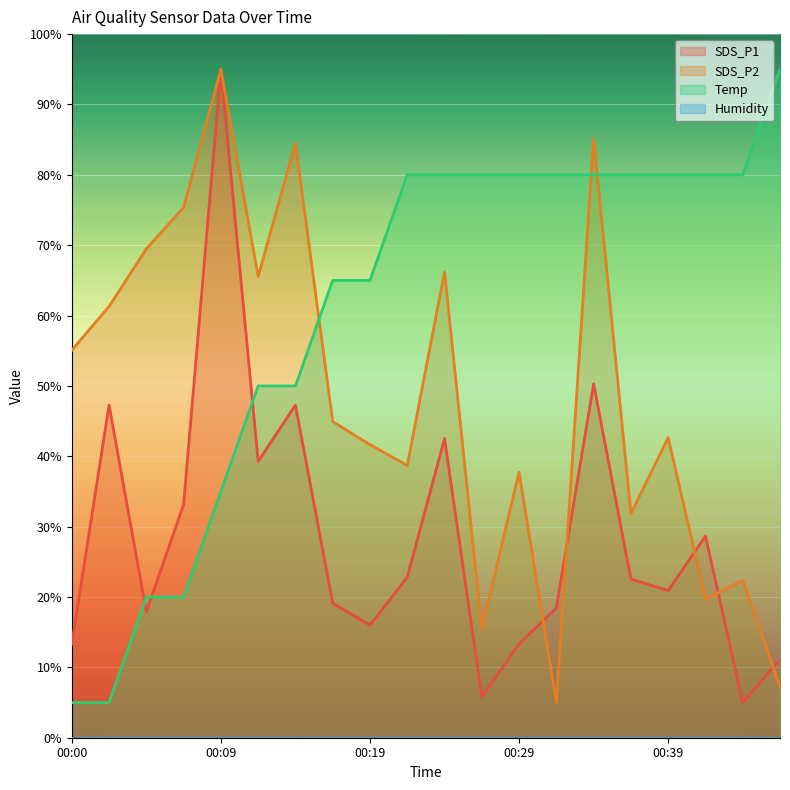

What is the greatest value displayed?

95.0